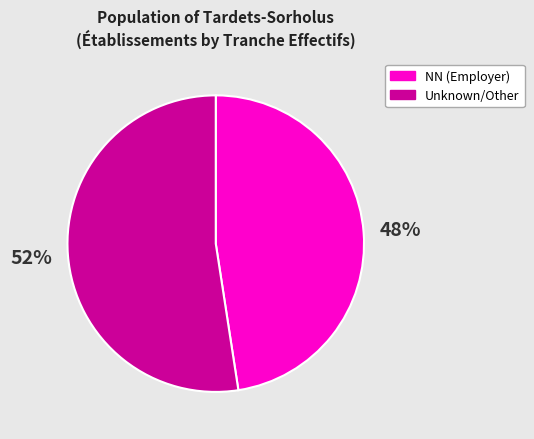

Count the number of slices in the pie.

2